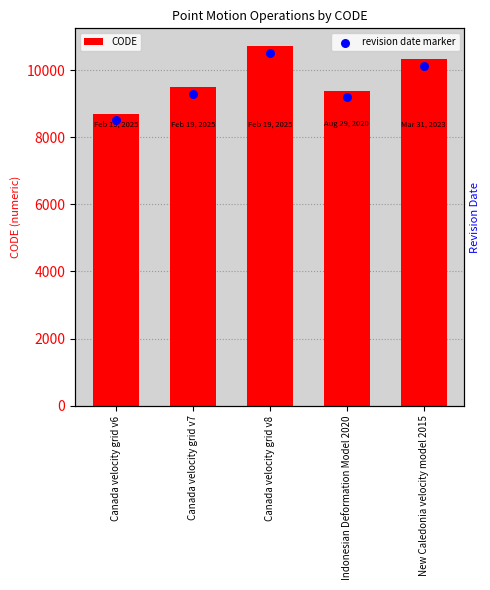

What is the total value across all series at Canada velocity grid v6?

17178.5